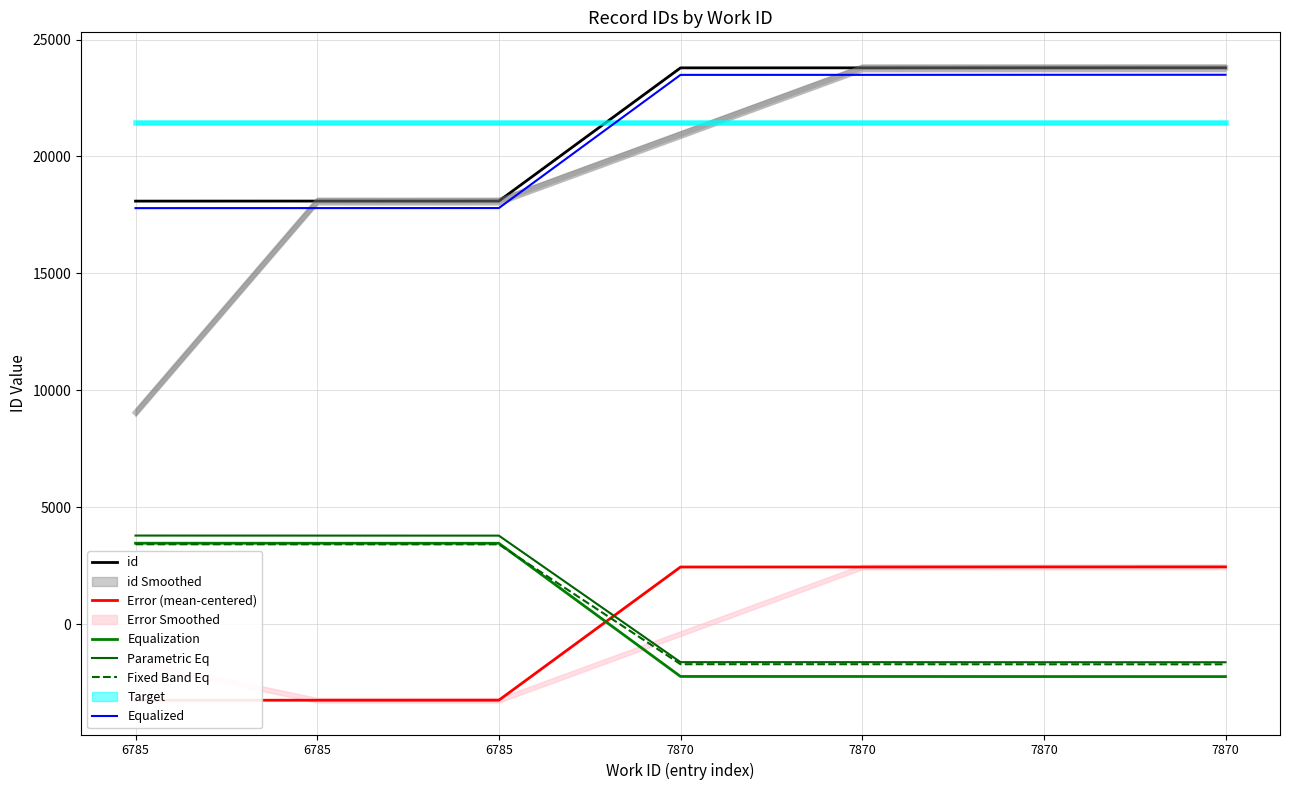

What is the value of the Equalized point at the 1st from the left?

17789.0